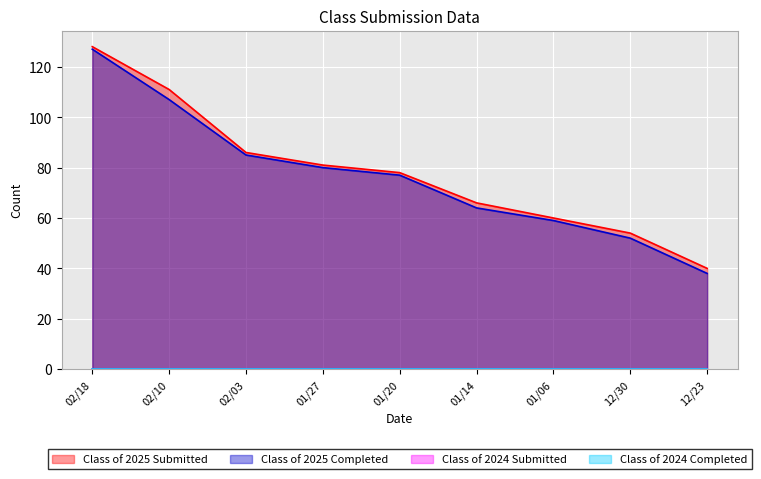

At which label does Class of 2025 Completed first exceed 77?

02/18